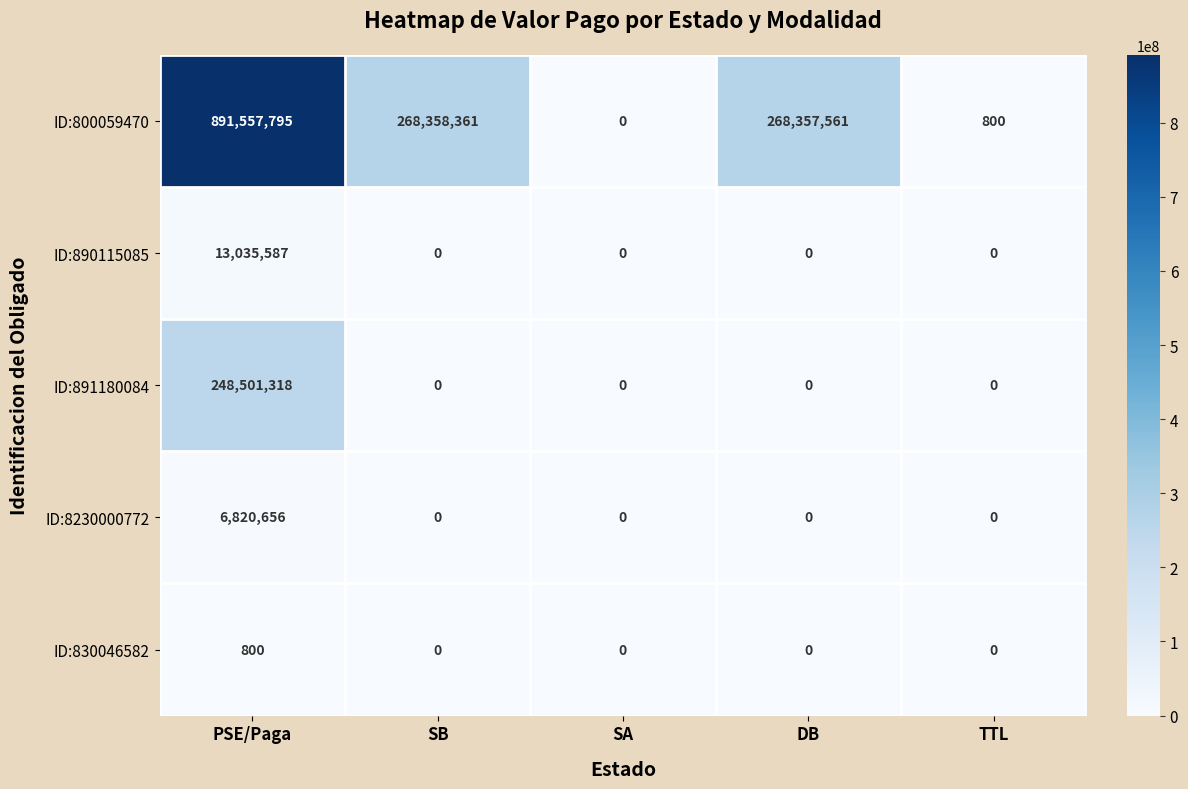

True or false: ID:891180084 has a value of -146404543 at SB.

False